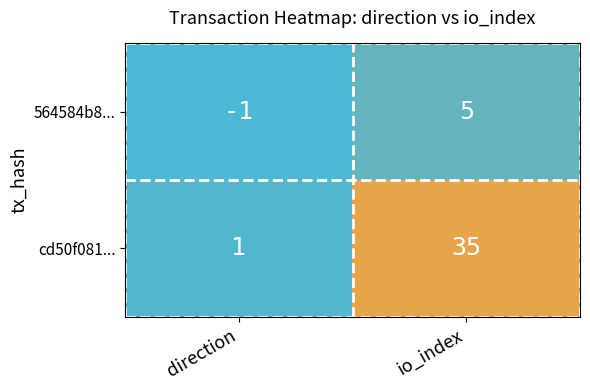

At which category is the sum across all series the highest?

io_index